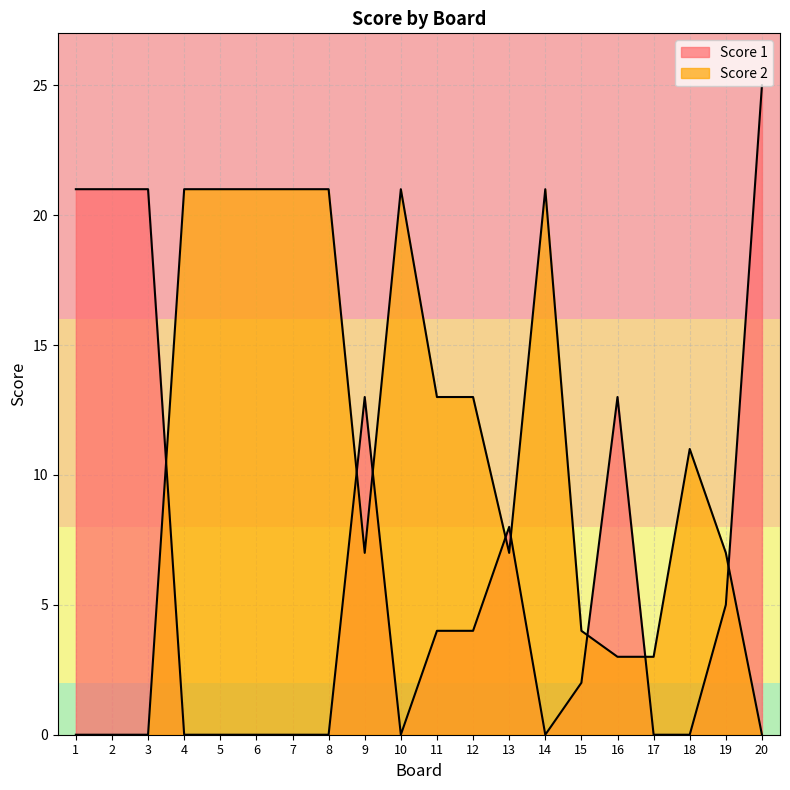

List the series in order of their peak value, lowest first.

Score 2, Score 1